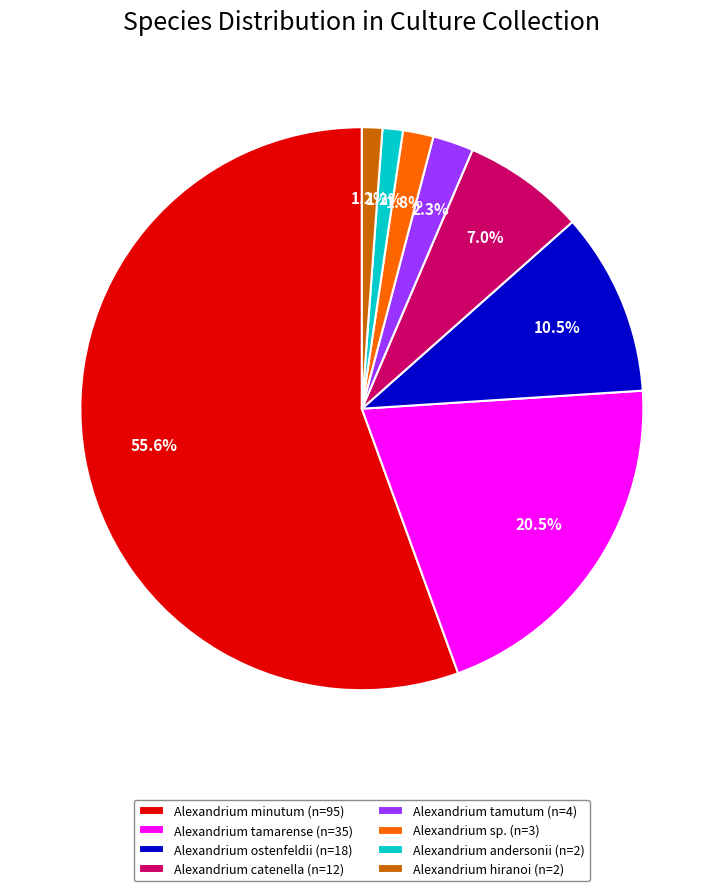

What portion of the pie excludes Alexandrium ostenfeldii (n=18)?

89.5%